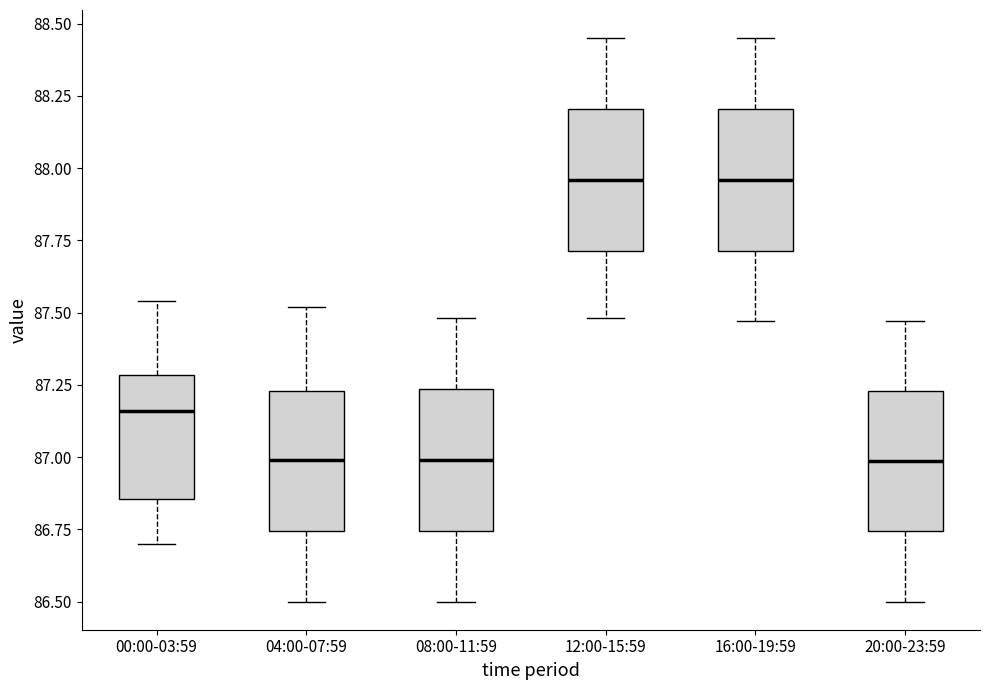

Reading left to right, read every box against the y-axis: the position of its median line, the range the box covers, and the ends of its whiskers. The values are not printed on the chart, so give them approximately, as read against the axis.

00:00-03:59: median 87.15, box 86.85 to 87.30, whiskers 86.70 to 87.55
04:00-07:59: median 87.00, box 86.75 to 87.25, whiskers 86.50 to 87.50
08:00-11:59: median 87.00, box 86.75 to 87.25, whiskers 86.50 to 87.50
12:00-15:59: median 87.95, box 87.70 to 88.20, whiskers 87.50 to 88.45
16:00-19:59: median 87.95, box 87.70 to 88.20, whiskers 87.45 to 88.45
20:00-23:59: median 87.00, box 86.75 to 87.25, whiskers 86.50 to 87.45